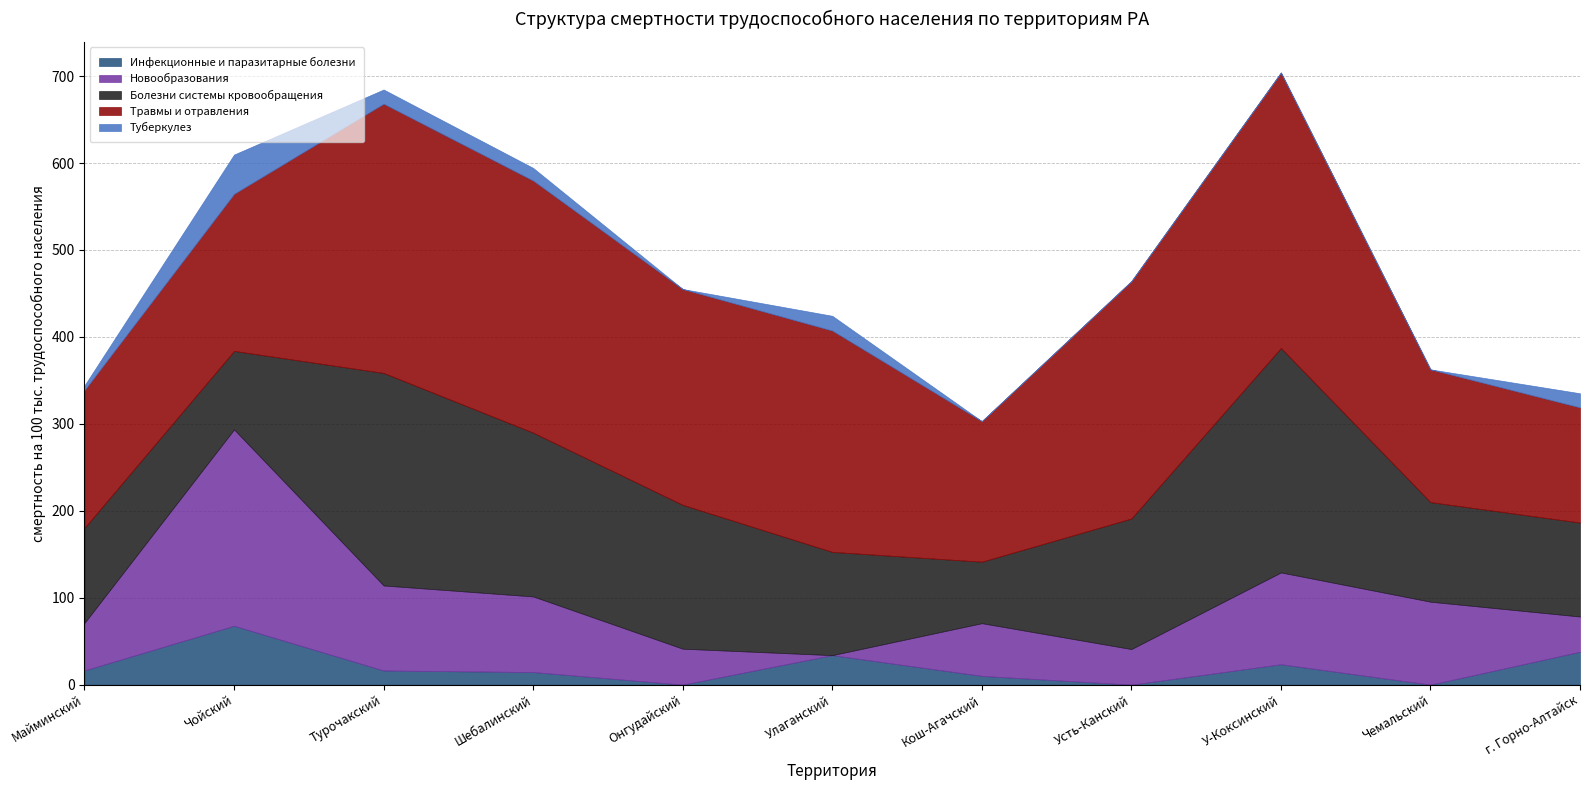

In Болезни системы кровообращения, how many points are lower than both neighbors (excluding endpoints)?

2